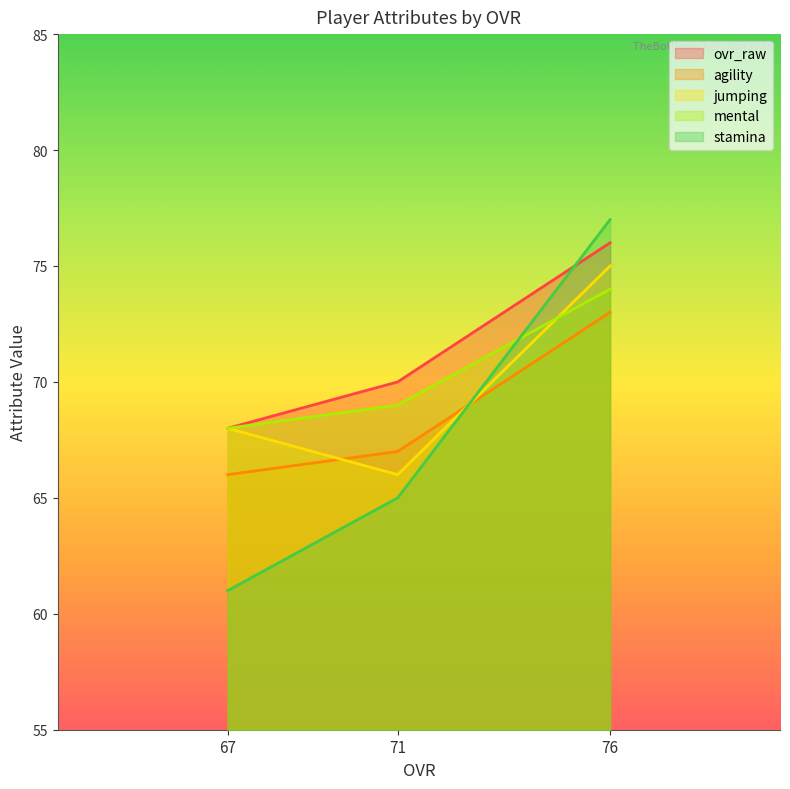

What is the minimum value for mental?

68